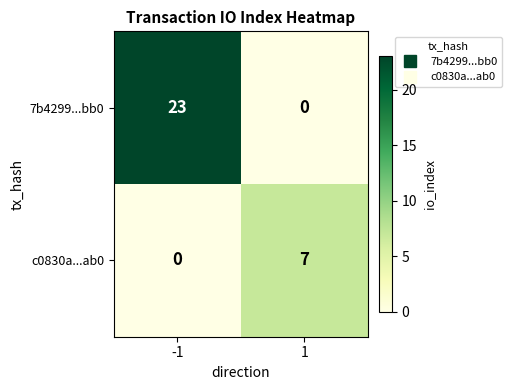

The value of c0830a...ab0 at 1 is 7. True or false?

True